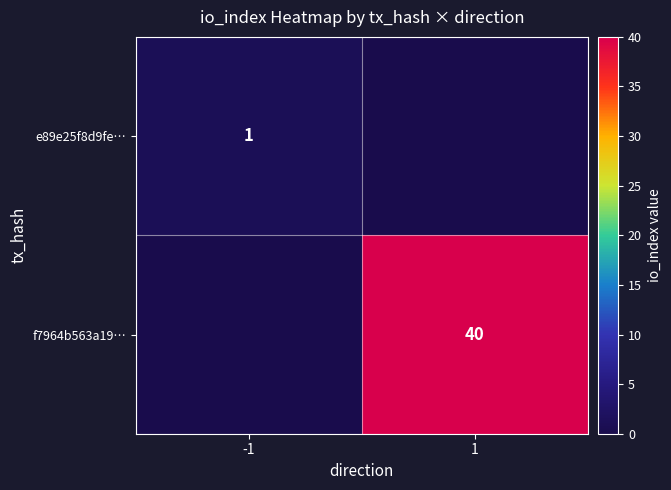

The e89e25f8d9fe… series shows 0 at -1. True or false?

False